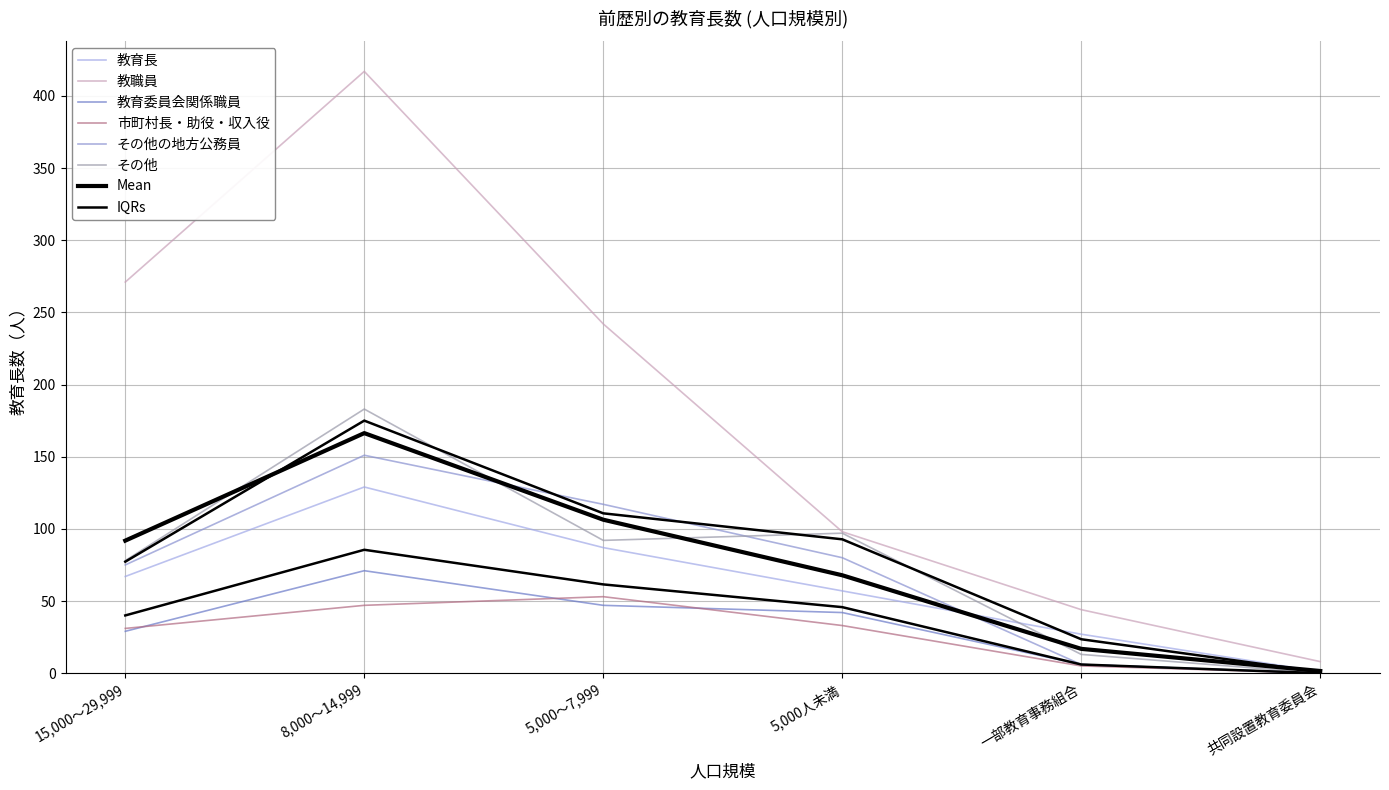

List the series in order of their peak value, highest first.

教職員, その他, その他の地方公務員, 教育長, 教育委員会関係職員, 市町村長・助役・収入役